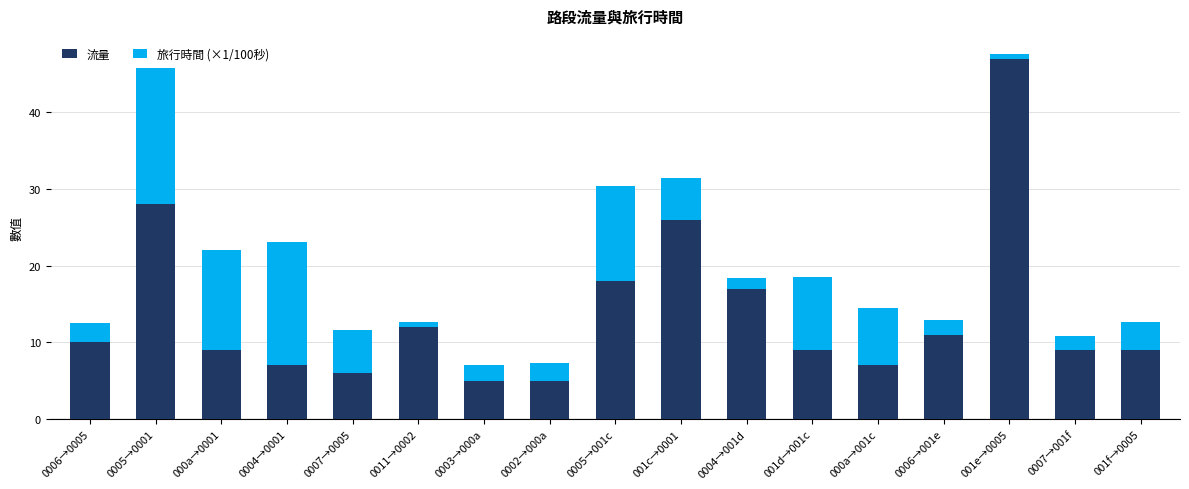

What is the minimum value for 流量?

5.0